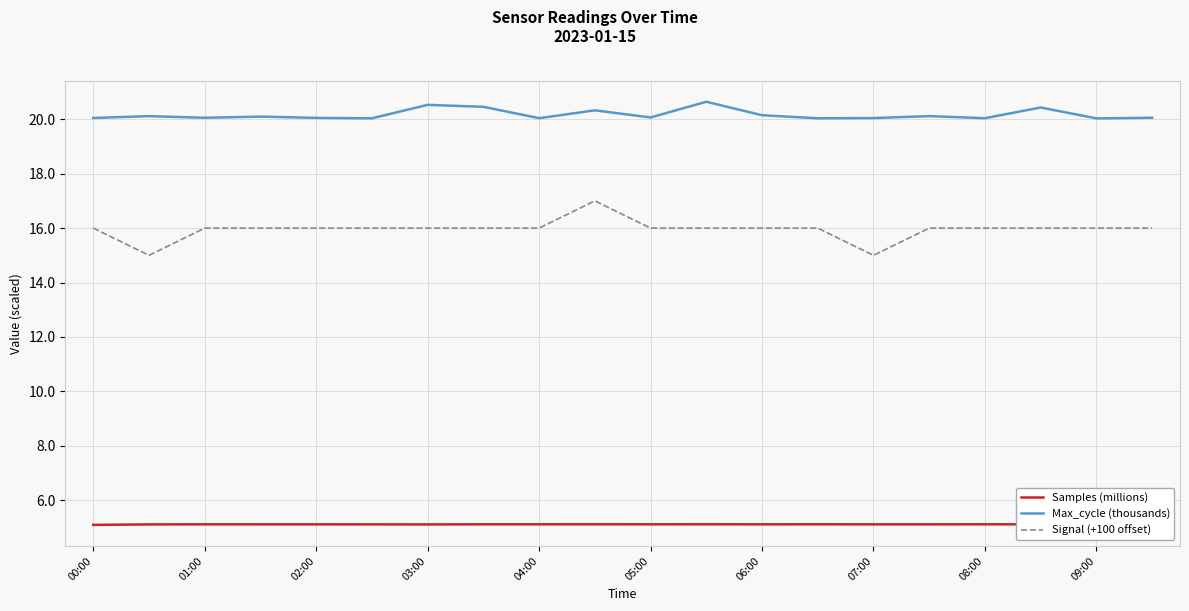

Rank the series by their average value, from highest to lowest.

Max_cycle (thousands), Signal (+100 offset), Samples (millions)